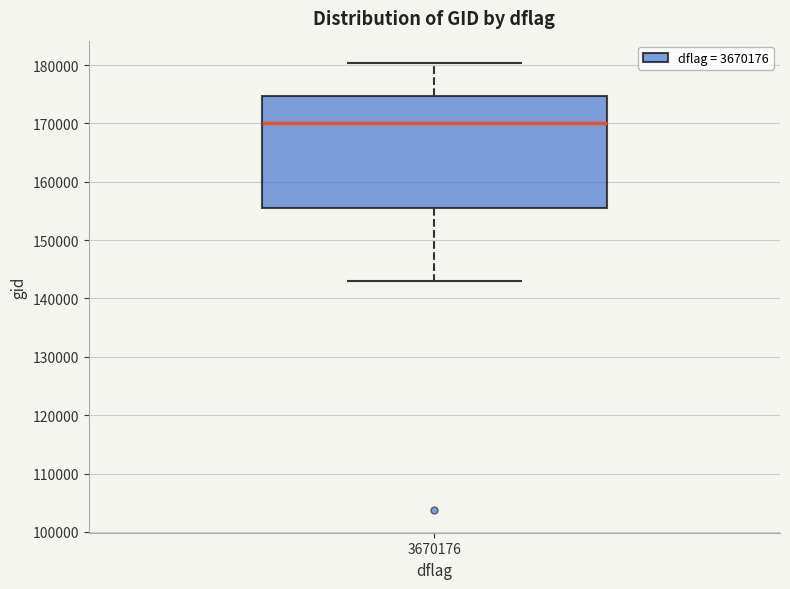

Read this box plot against the y-axis: the position of the median line, the range covered by the box, and the ends of both whiskers. The values are not printed on the chart, so give them approximately, as read against the axis.

median 170000, box 155000 to 175000, whiskers 143000 to 180000